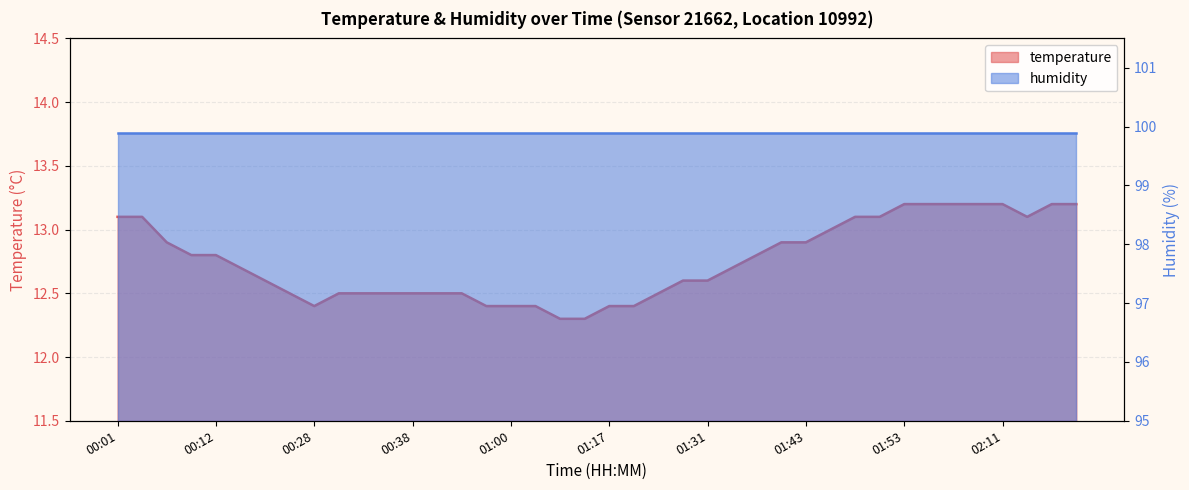

Rank the categories by value from highest to lowest.

01:53, 01:56, 02:03, 02:09, 02:11, 02:16, 02:19, 00:01, 00:04, 01:48, 01:51, 02:14, 01:46, 00:07, 01:41, 01:43, 00:10, 00:12, 01:38, 00:15, 01:33, 00:21, 01:28, 01:31, 00:23, 00:31, 00:33, 00:36, 00:38, 00:41, 00:44, 01:23, 00:28, 00:57, 01:00, 01:03, 01:17, 01:19, 01:11, 01:14